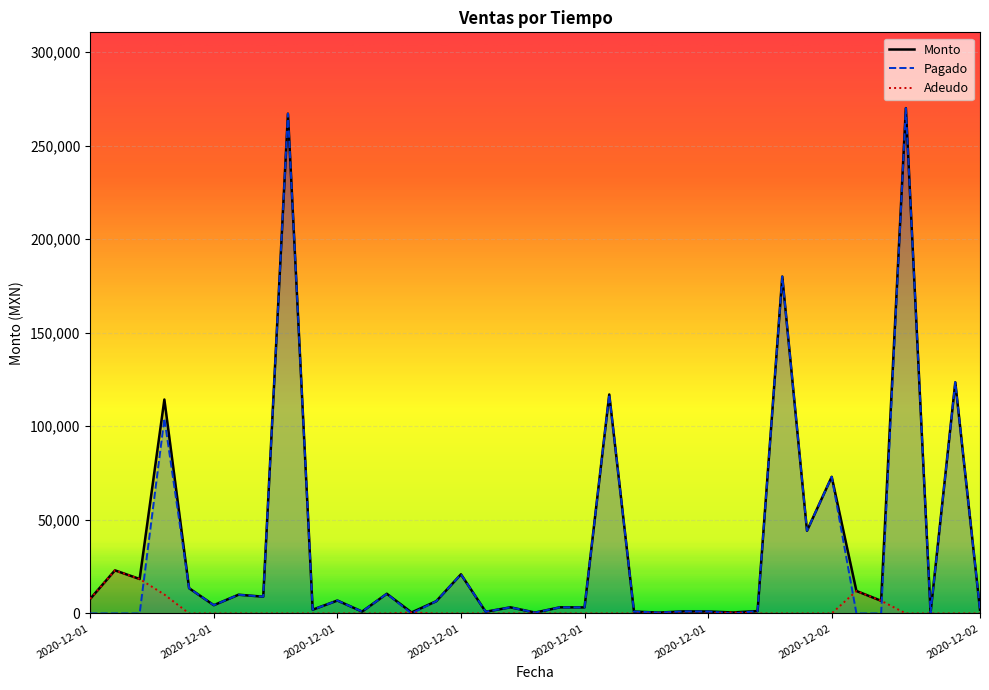

Which category has the lowest value in the Adeudo series?

2020-12-01 16:30